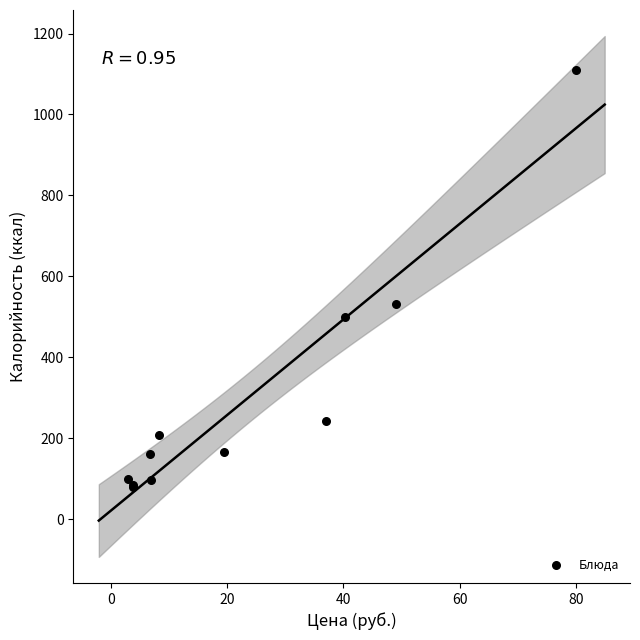

What Y value in the scatter plot is closest to 594?

532.0